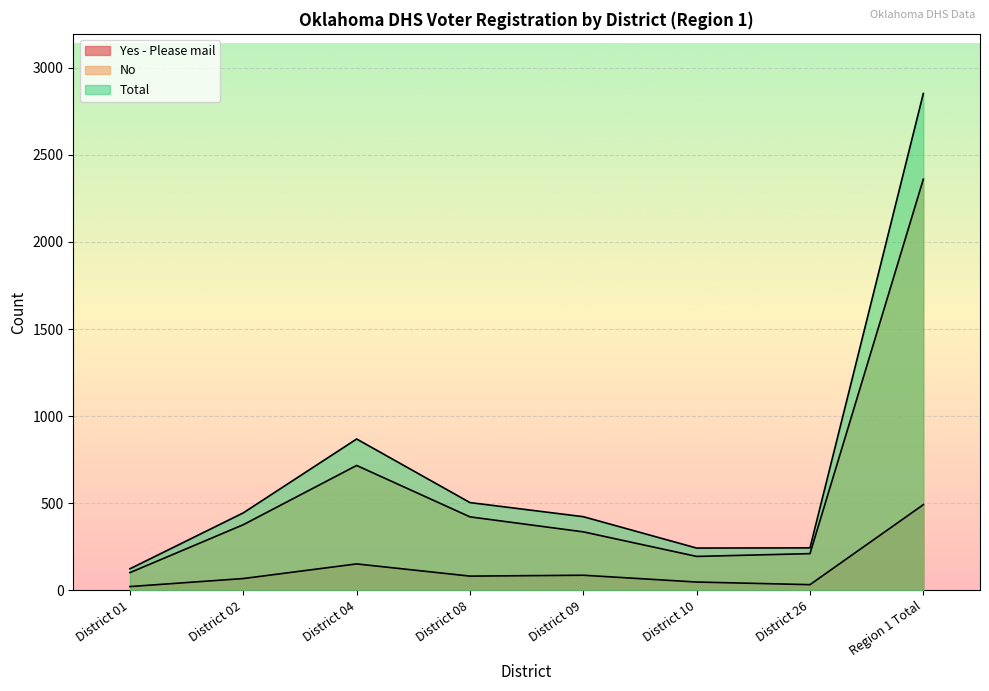

At which category is the sum across all series the highest?

Region 1 Total